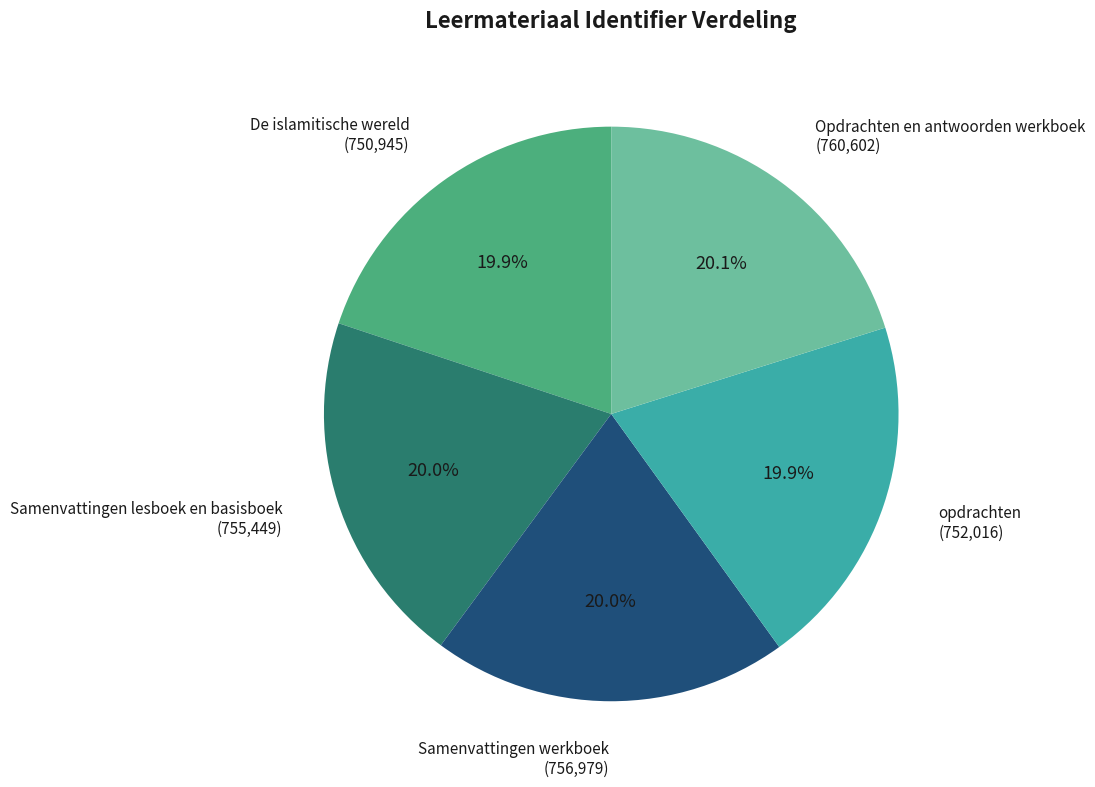

How much of the chart is everything except De islamitische wereld?

80.1%